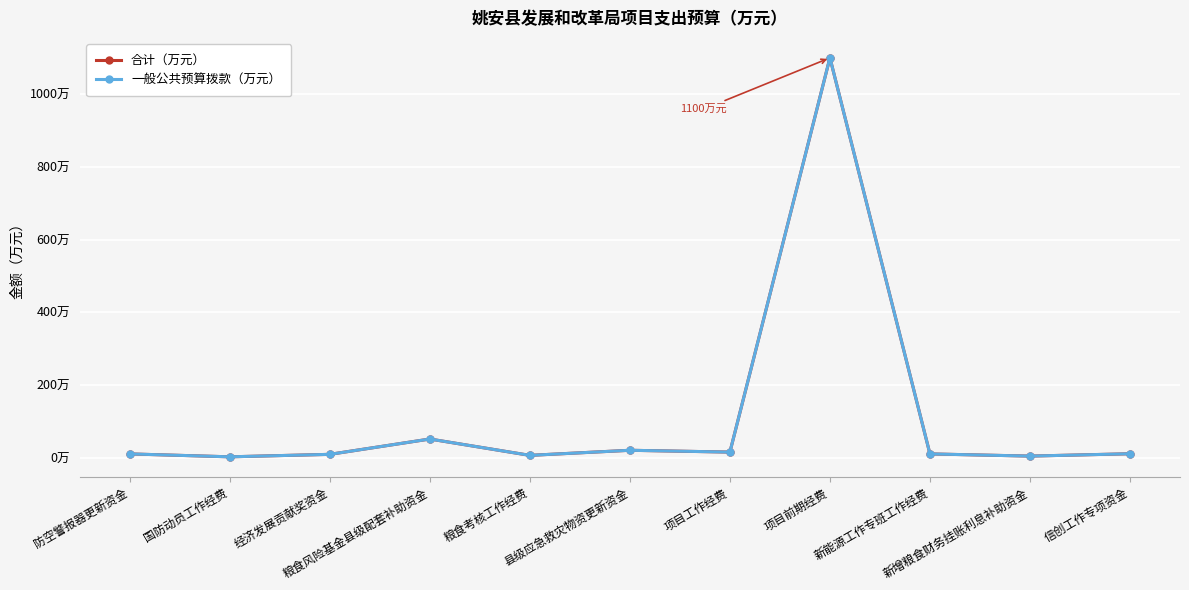

Is this an area chart (filled region under the line)?

No